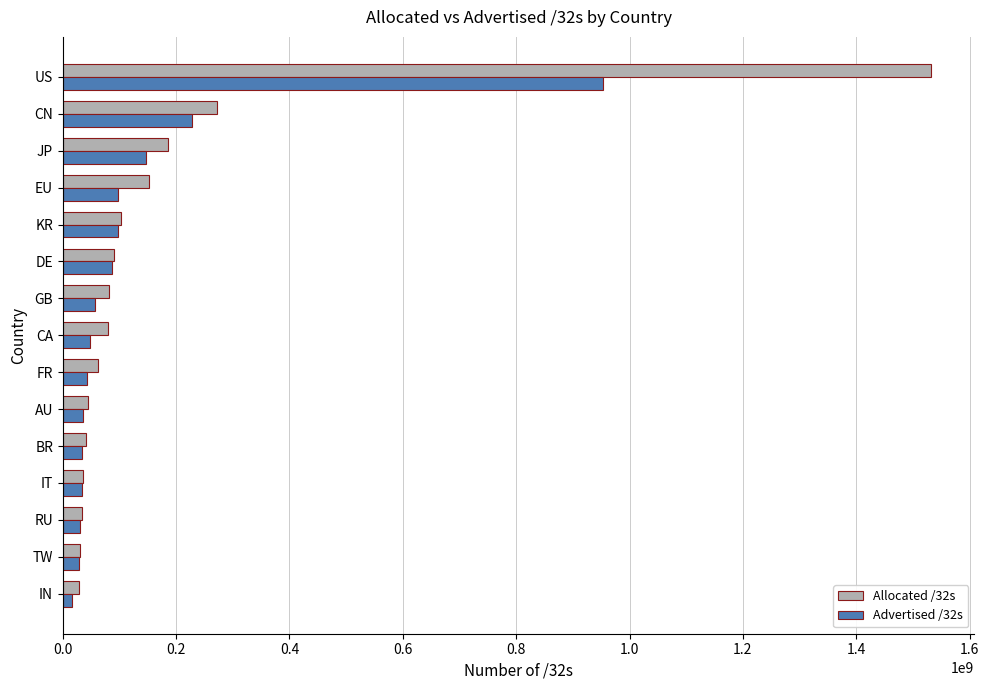

What is the smallest value displayed?

16989184